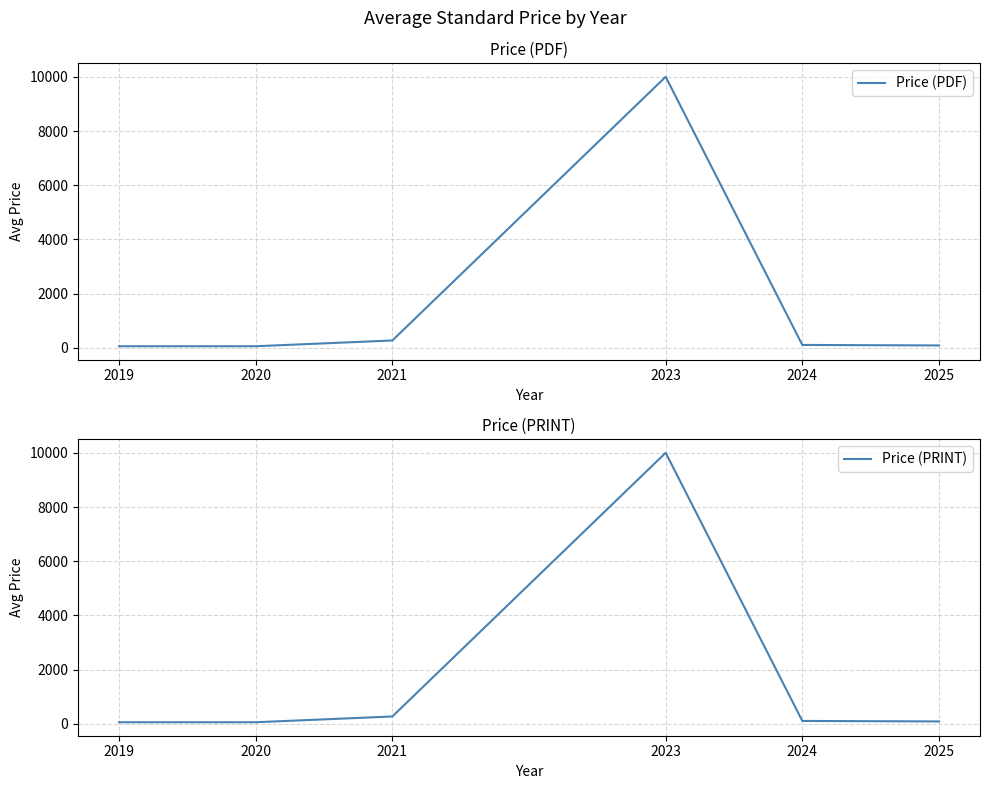

How many distinct data groups are displayed?

2